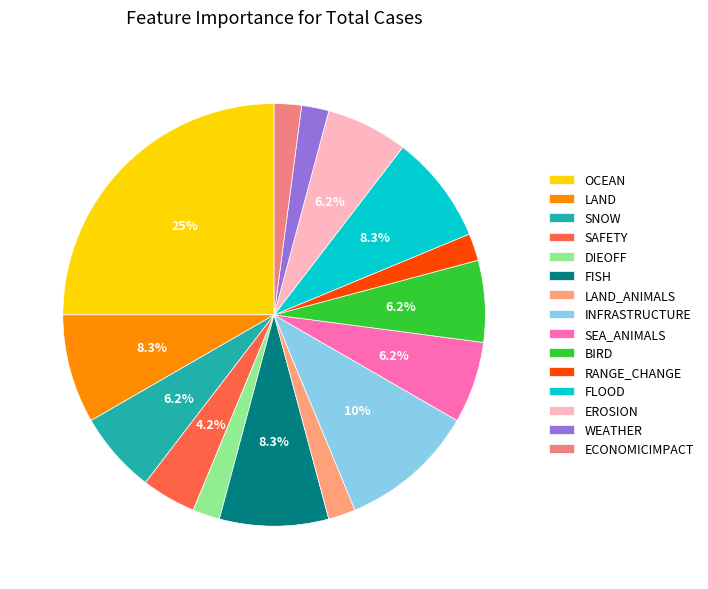

Which has a higher value, INFRASTRUCTURE or DIEOFF?

INFRASTRUCTURE